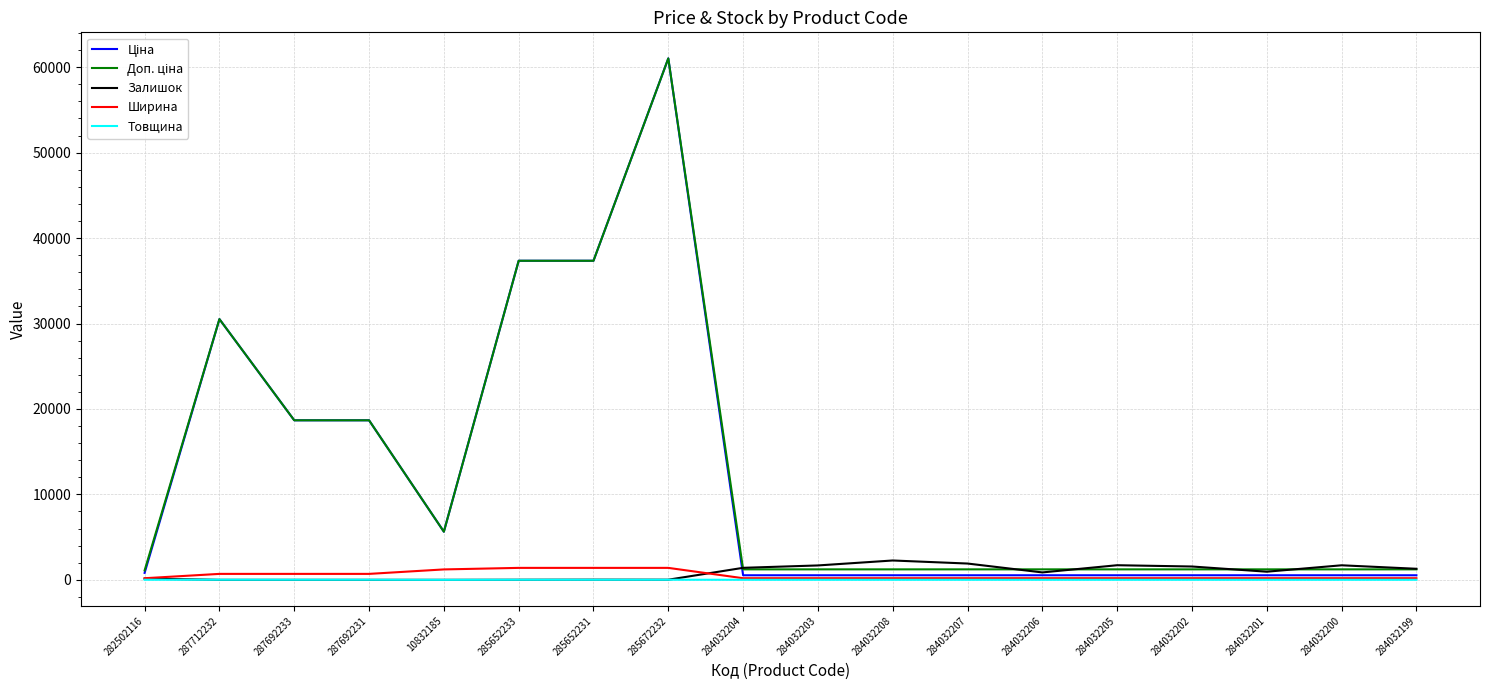

At which category is the sum across all series the highest?

285672232